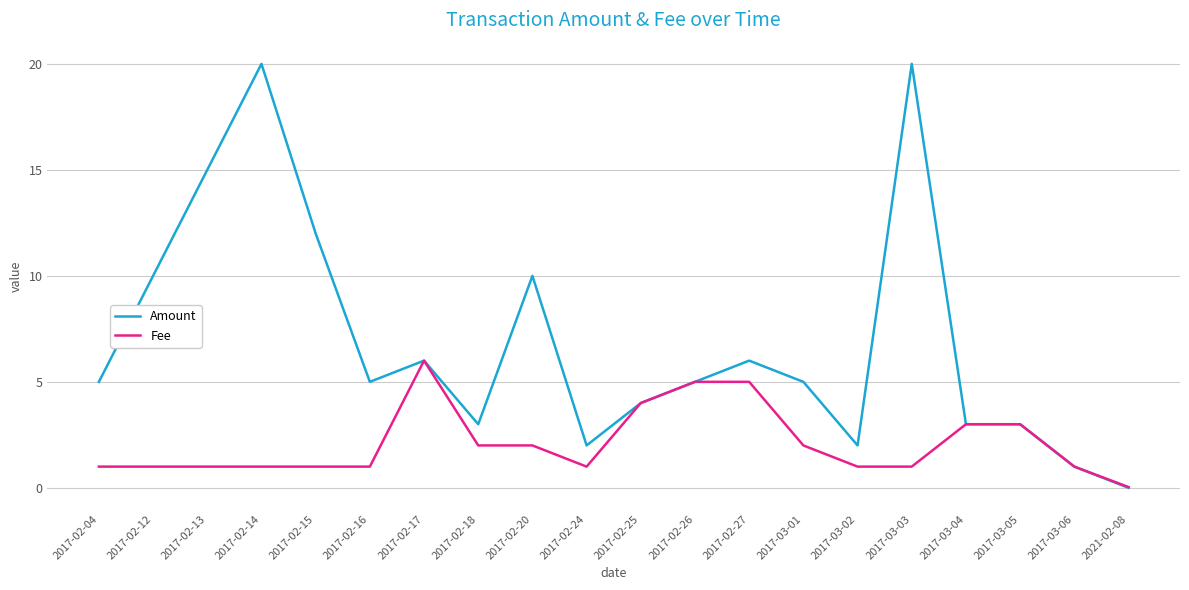

Is the value of Fee at 2017-03-06 greater than the value of Amount at 2017-02-24?

No